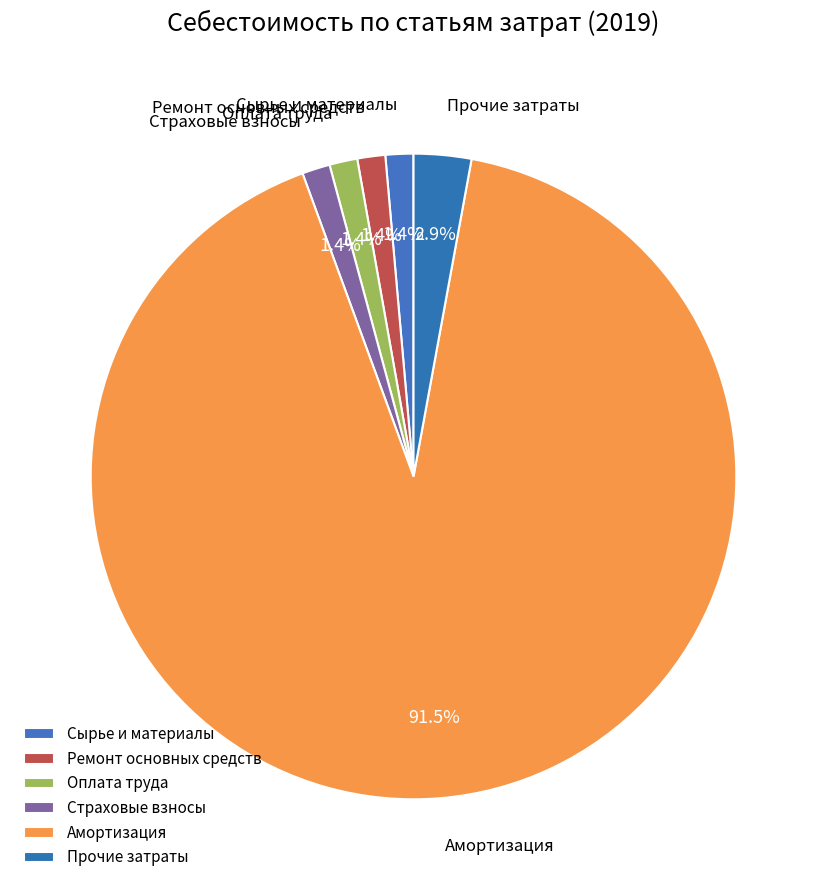

How many slices are in this pie chart?

6